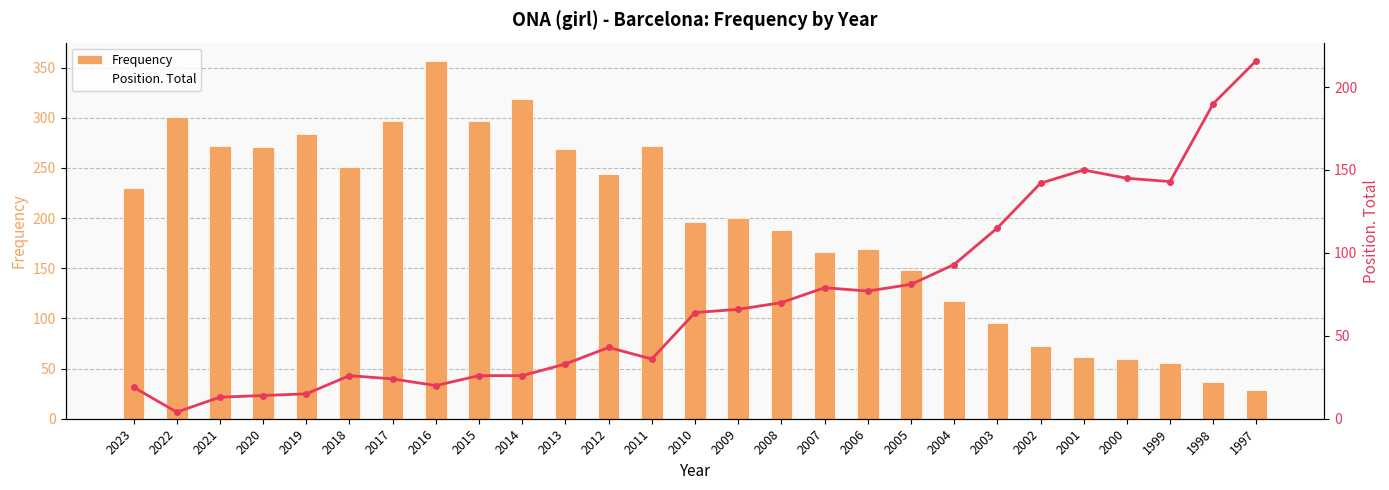

At which category is the sum across all series the highest?

2016